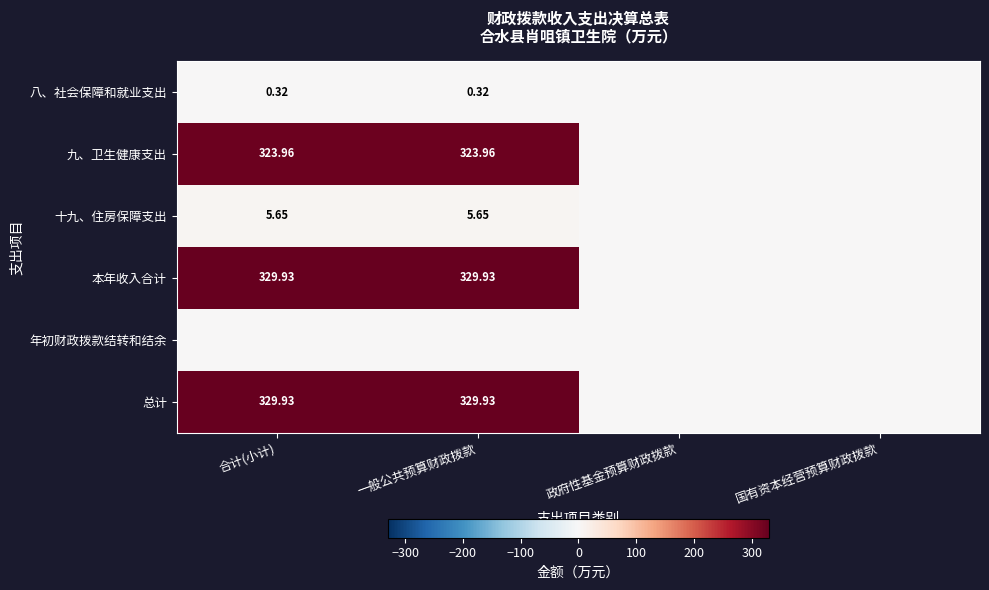

Is the value of 九、卫生健康支出 at 一般公共预算财政拨款 greater than the value of 十九、住房保障支出 at 一般公共预算财政拨款?

Yes